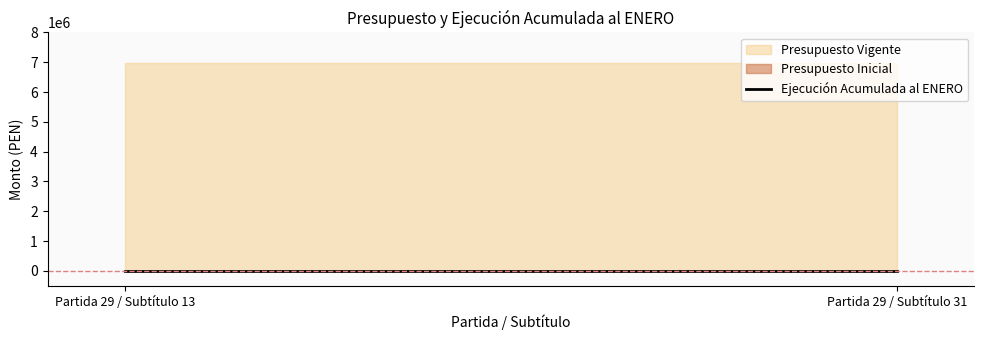

What is the sum of all Presupuesto Vigente values?

13930946